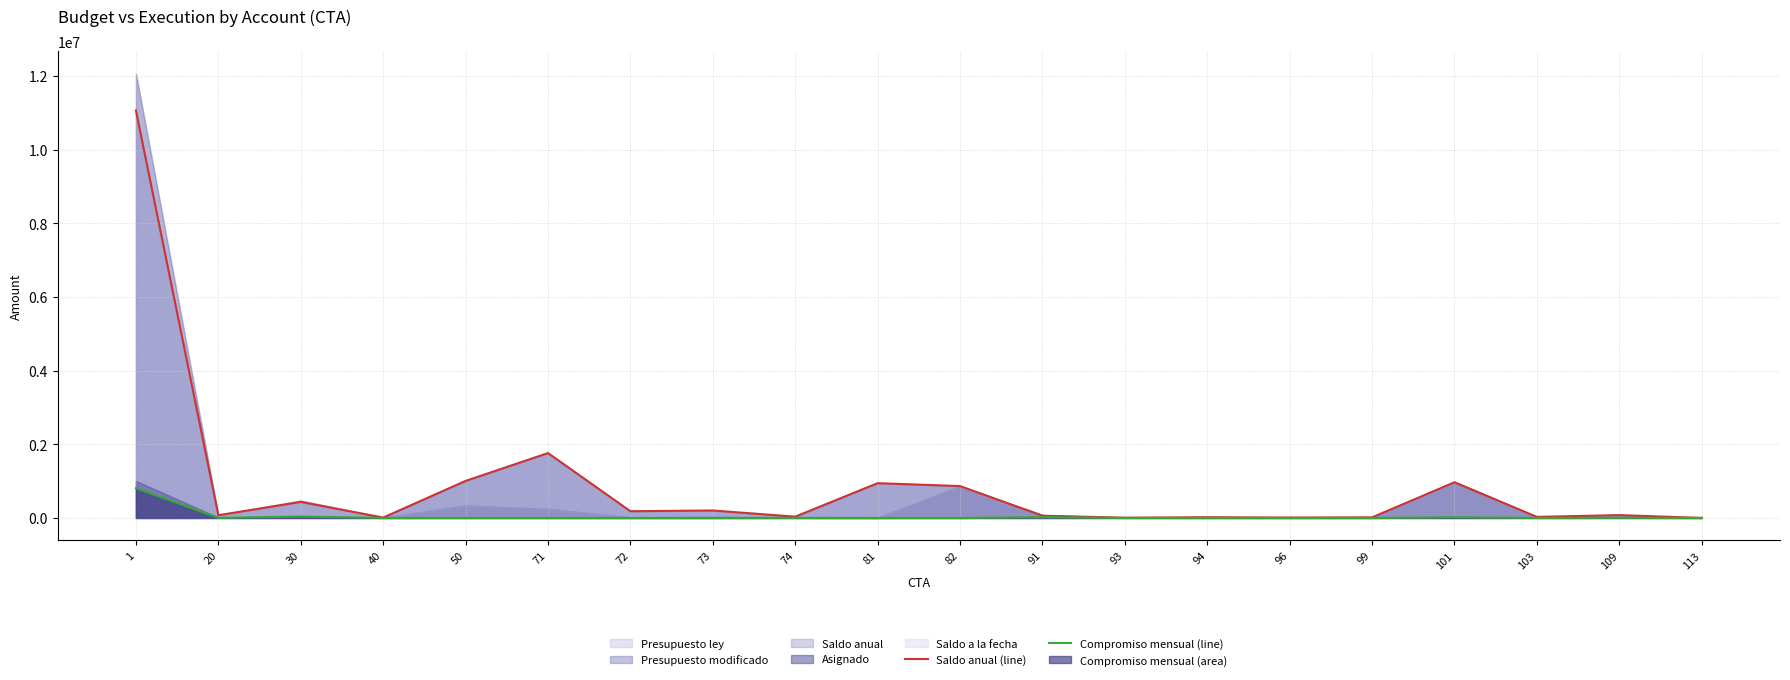

How many data points does each series have?

20